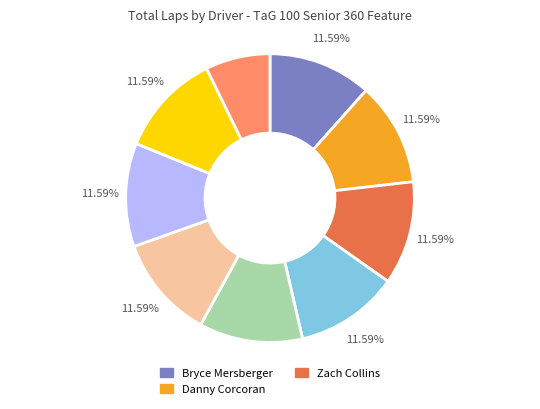

How many segments does this pie chart have?

9